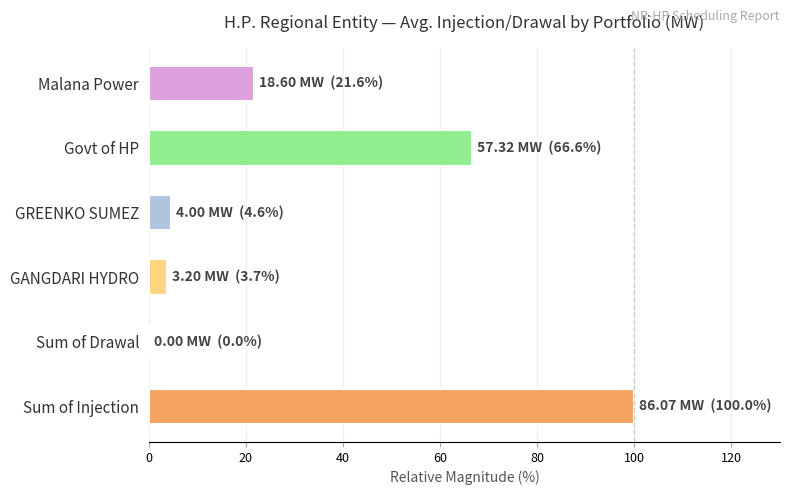

What is the sum of all values?

196.6